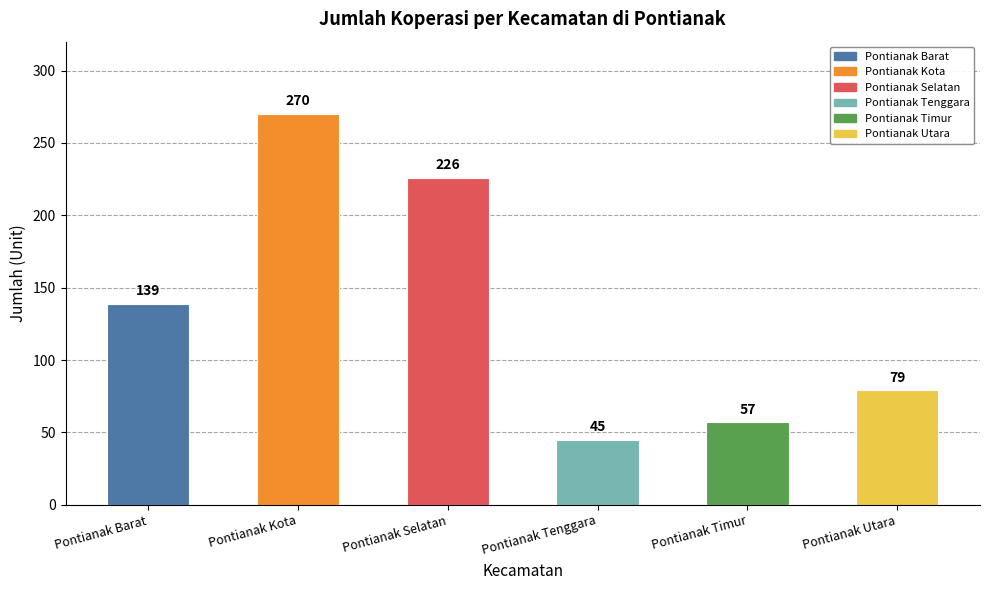

Which category has the lowest value across all series?

Pontianak Tenggara